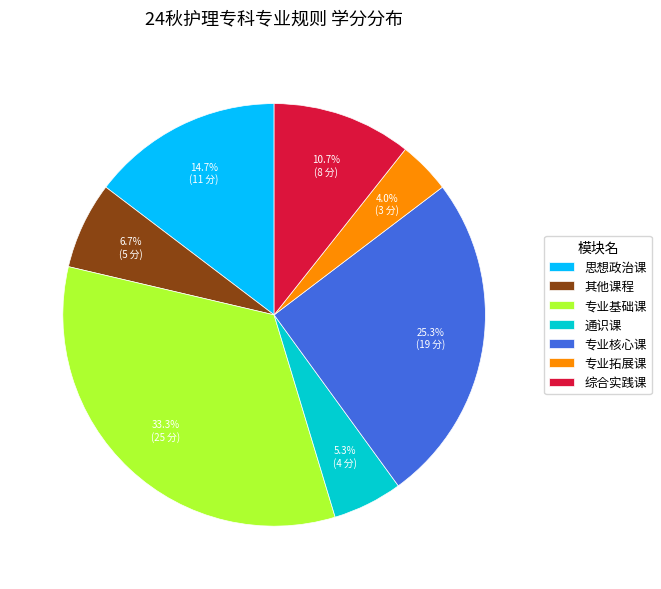

Does any single category account for the majority?

No